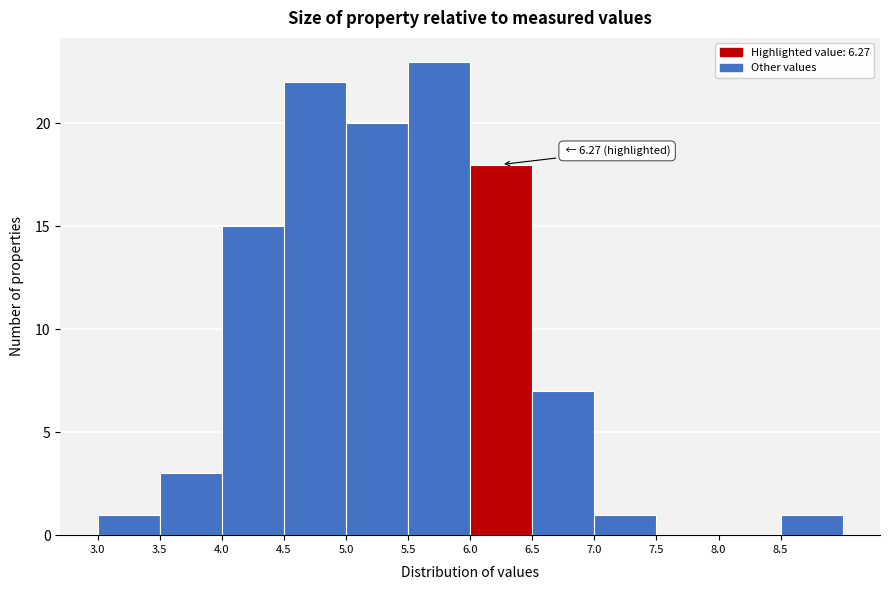

Over which range of the x-axis is the bar tallest?

5.5 to 6.0